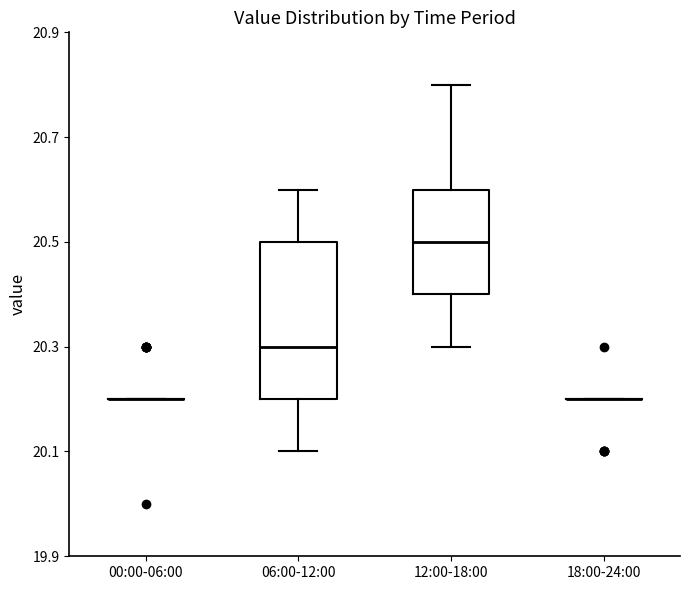

Reading left to right, read every box against the y-axis: the position of its median line, the range the box covers, and the ends of its whiskers. The values are not printed on the chart, so give them approximately, as read against the axis.

00:00-06:00: box collapsed to a line at 20.2, whiskers 20.2 to 20.2
06:00-12:00: median 20.3, box 20.2 to 20.5, whiskers 20.1 to 20.6
12:00-18:00: median 20.5, box 20.4 to 20.6, whiskers 20.3 to 20.8
18:00-24:00: box collapsed to a line at 20.2, whiskers 20.2 to 20.2